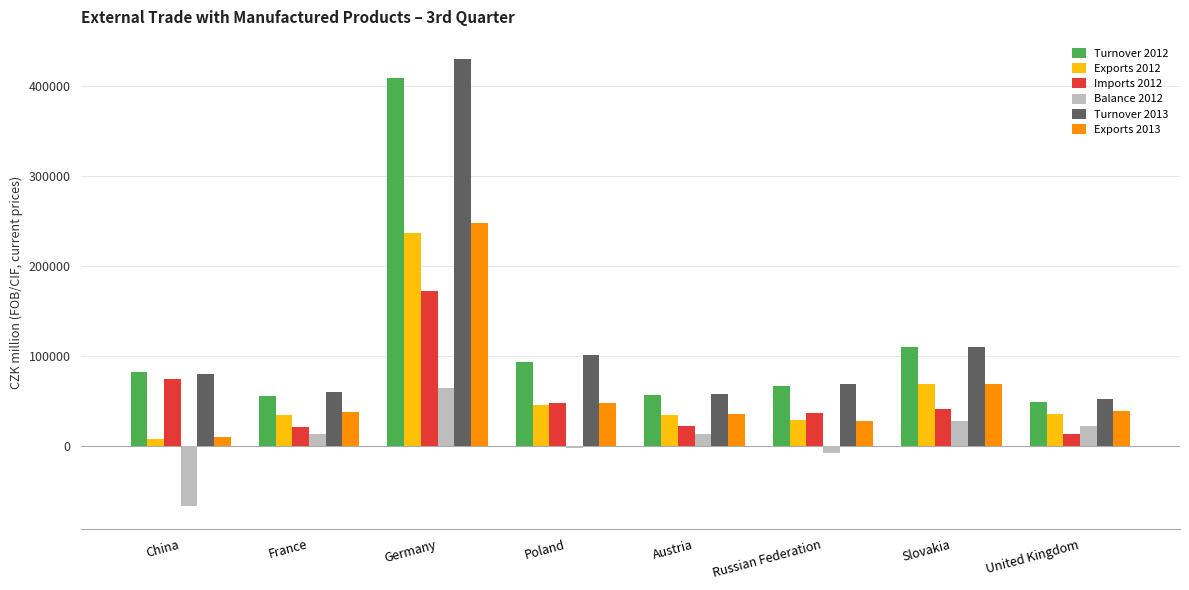

What is the label of the 2nd bar from the left?

France